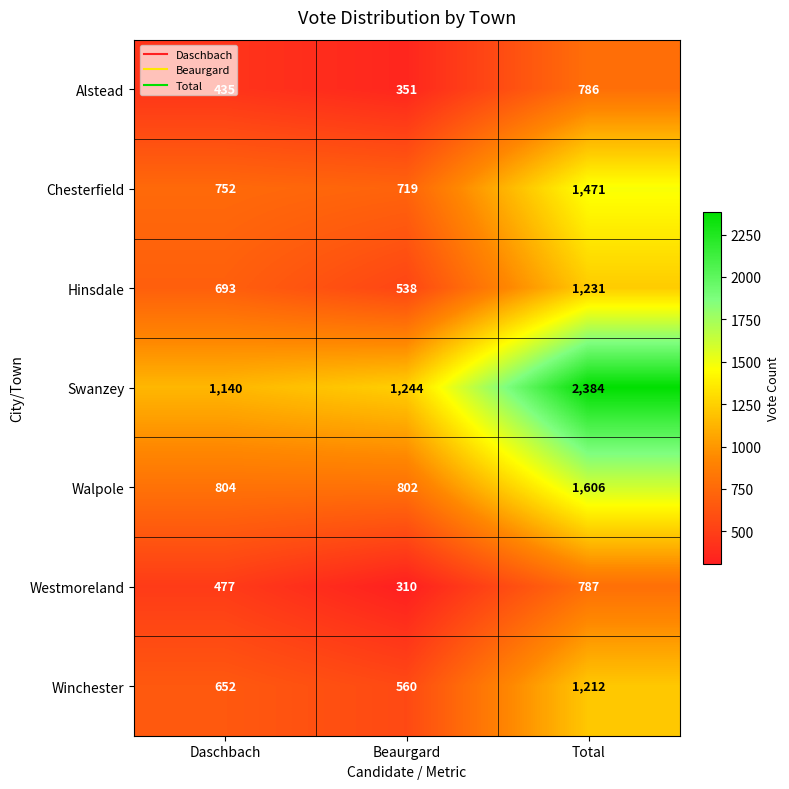

What is the minimum value shown in the chart?

310